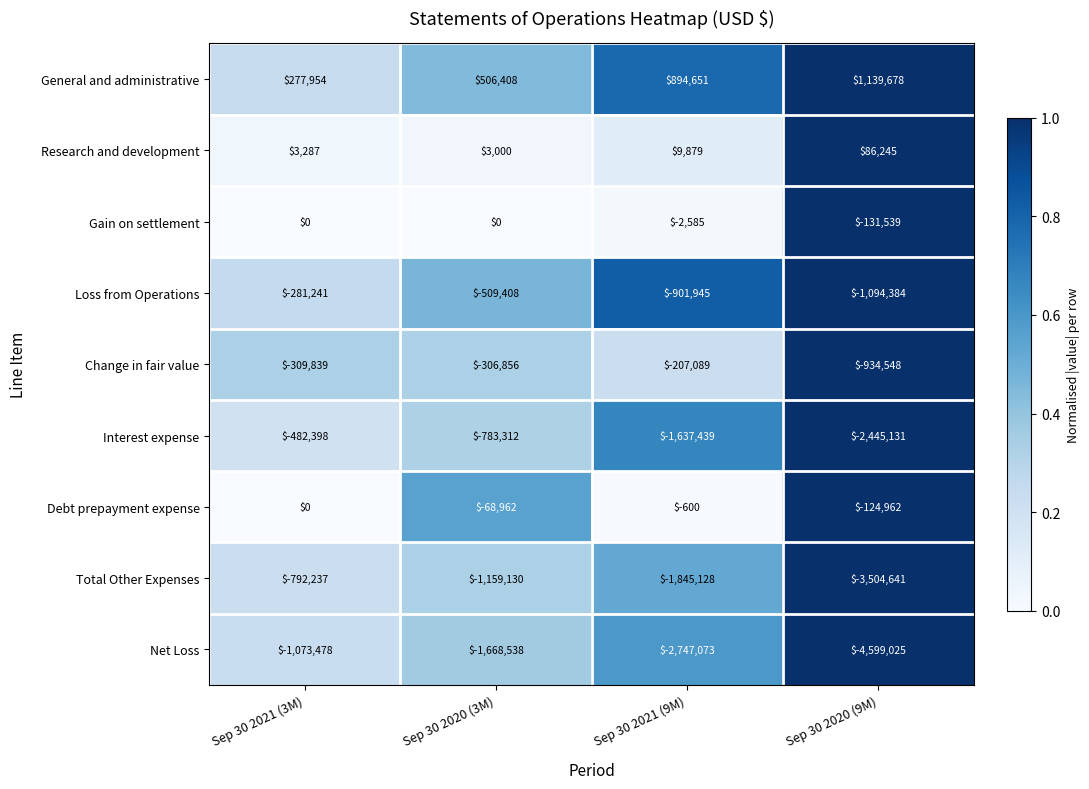

Which series has the largest total across all categories?

General and administrative